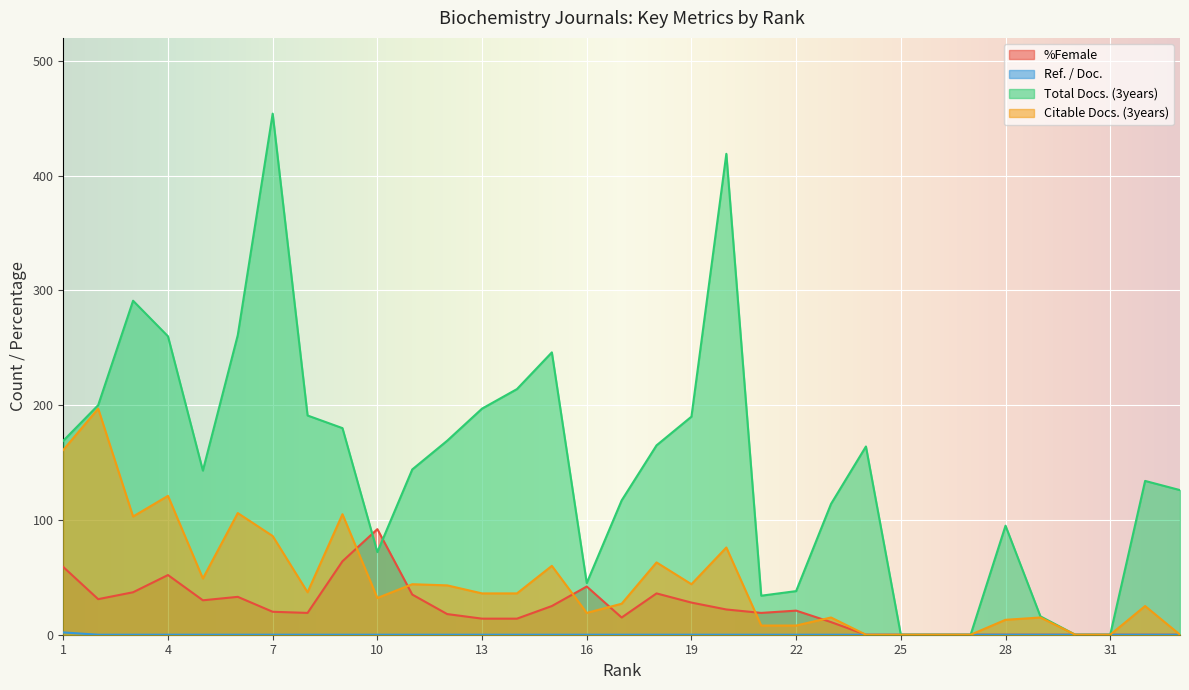

What are all the series names shown in the legend?

%Female, Ref. / Doc., Total Docs. (3years), Citable Docs. (3years)